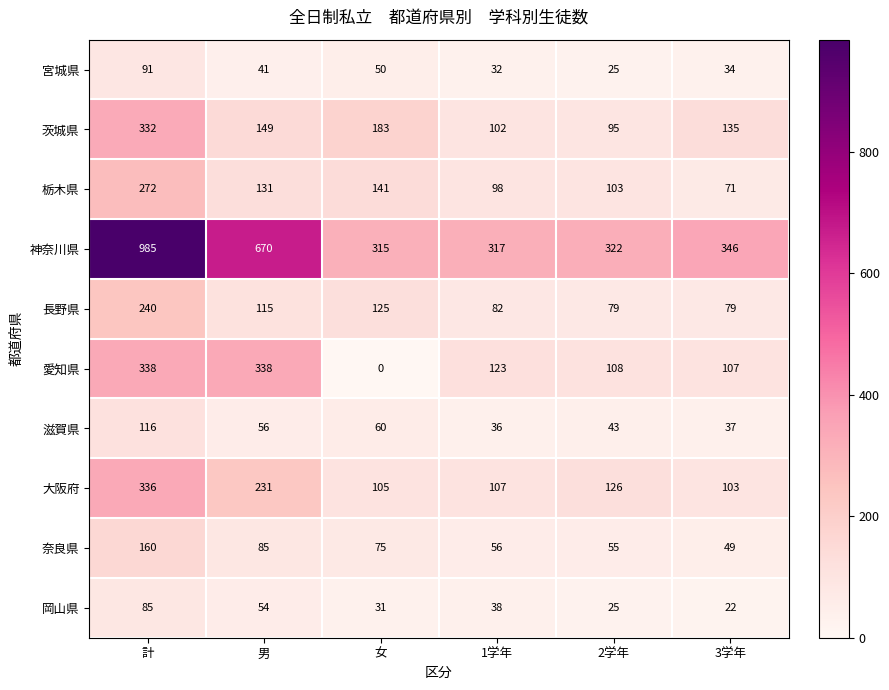

Which category has the highest value in the 滋賀県 series?

計